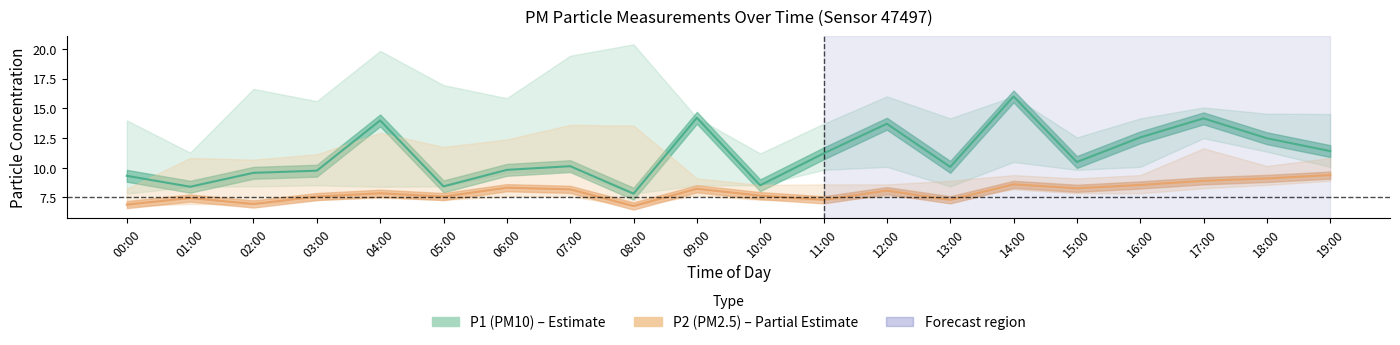

True or false: P2 (PM2.5) has more than 2 points higher than both neighbors.

True